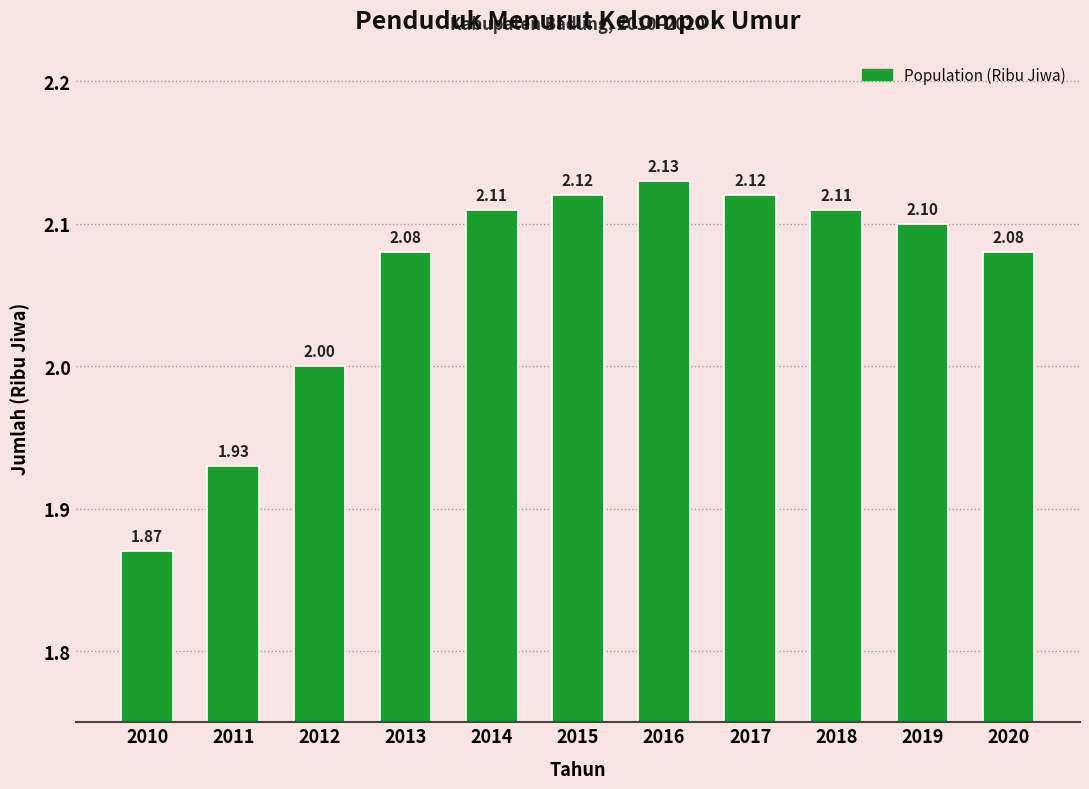

What is the ratio of the value at 2010 to the value at 2013?

0.9